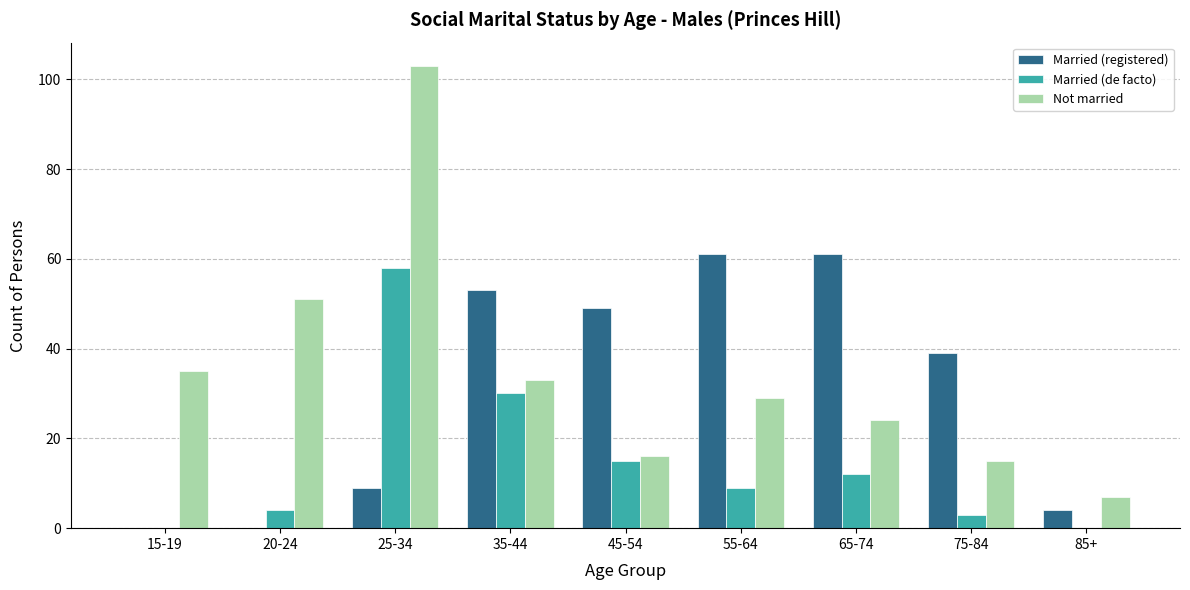

What is the sum of the Married (registered) values at 75-84 and 55-64?

100